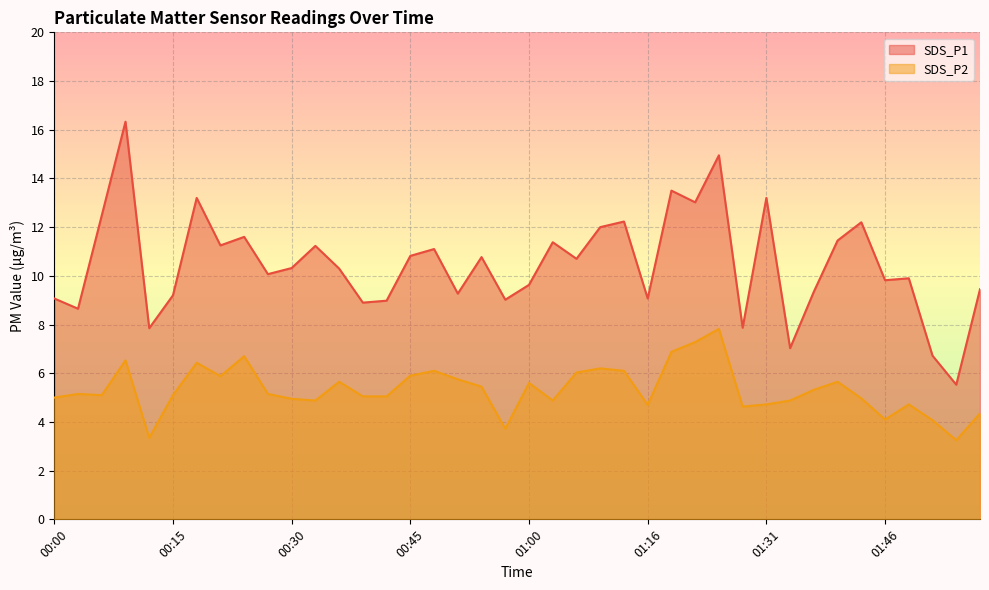

Rank the series by their average value, from highest to lowest.

SDS_P1, SDS_P2